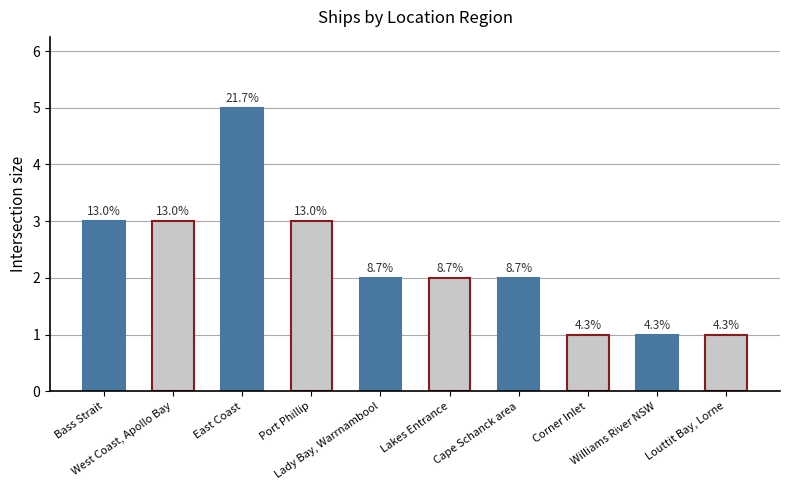

What is the difference between the second highest and minimum values?

2